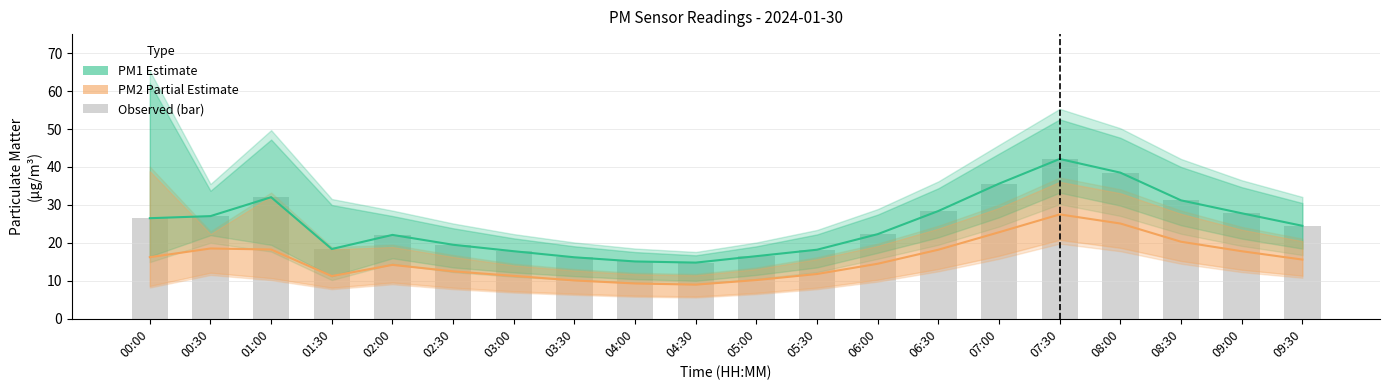

Which category has the lowest value across all series?

04:30